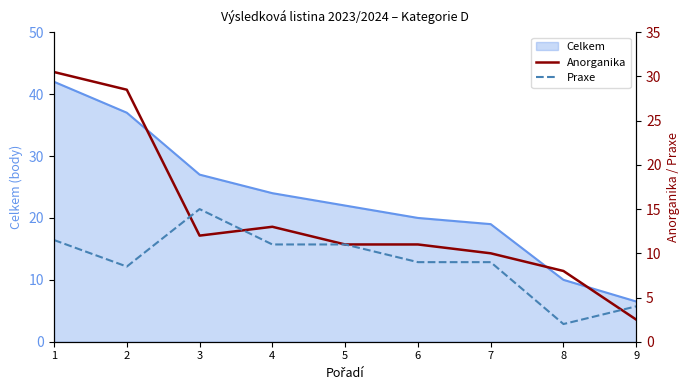

True or false: Anorganika has more than 1 points higher than both neighbors.

False